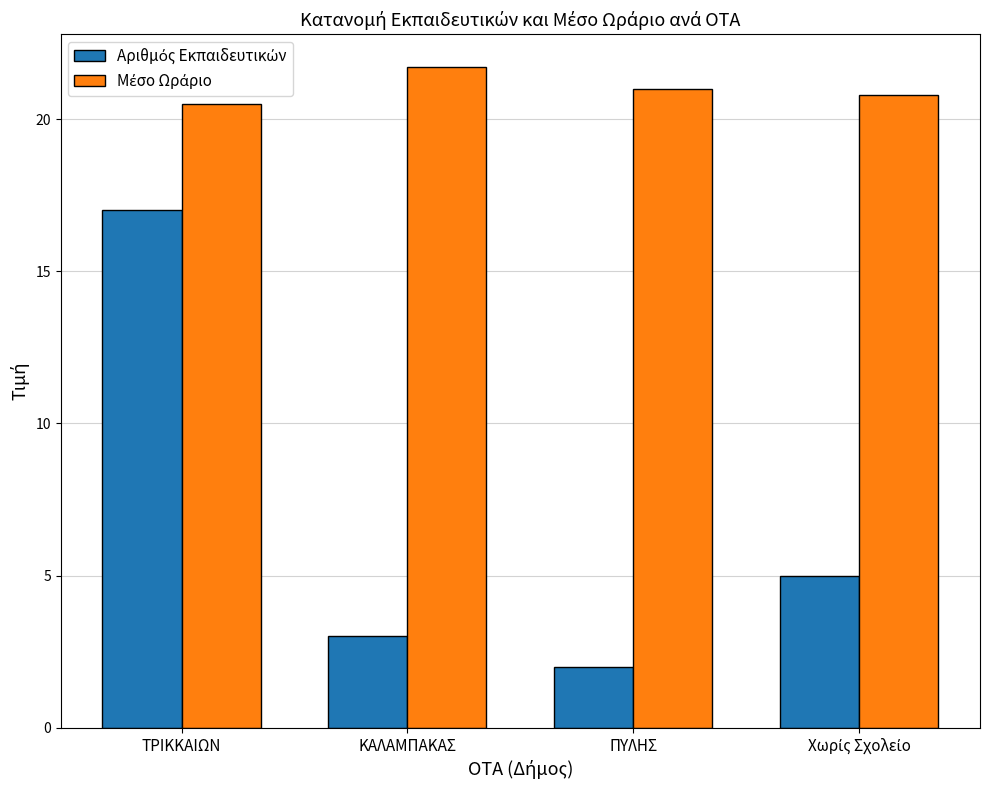

At which category is the sum across all series the highest?

ΤΡΙΚΚΑΙΩΝ